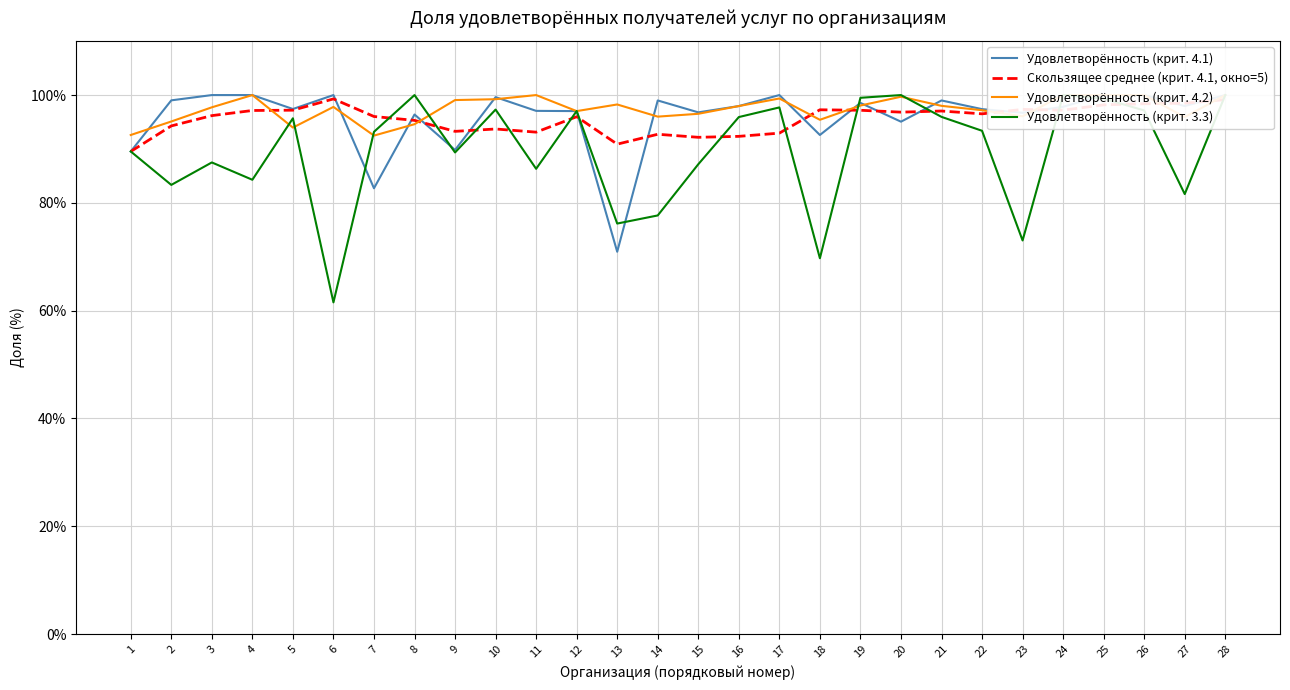

At which category is the sum across all series the highest?

28